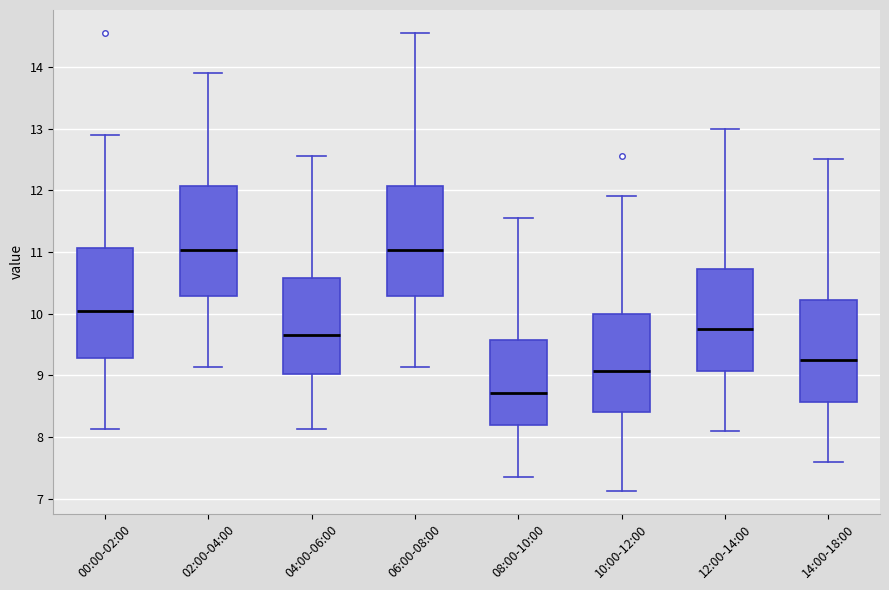

Reading left to right, read every box against the y-axis: the position of its median line, the range the box covers, and the ends of its whiskers. The values are not printed on the chart, so give them approximately, as read against the axis.

00:00-02:00: median 10.0, box 9.3 to 11.1, whiskers 8.1 to 12.9
02:00-04:00: median 11.0, box 10.3 to 12.1, whiskers 9.1 to 13.9
04:00-06:00: median 9.7, box 9.0 to 10.6, whiskers 8.1 to 12.6
06:00-08:00: median 11.0, box 10.3 to 12.1, whiskers 9.1 to 14.6
08:00-10:00: median 8.7, box 8.2 to 9.6, whiskers 7.4 to 11.6
10:00-12:00: median 9.1, box 8.4 to 10.0, whiskers 7.1 to 11.9
12:00-14:00: median 9.8, box 9.1 to 10.7, whiskers 8.1 to 13.0
14:00-18:00: median 9.3, box 8.6 to 10.2, whiskers 7.6 to 12.5